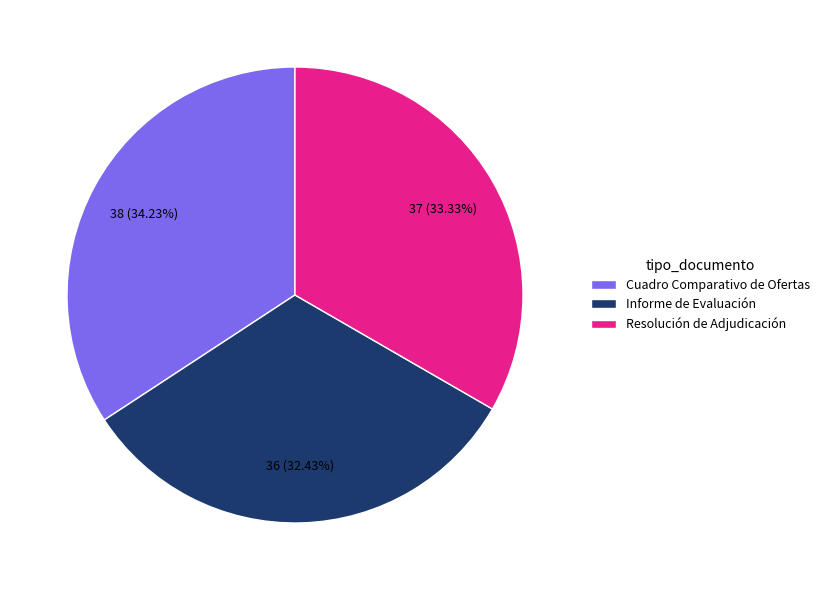

How much of the chart is everything except Resolución de Adjudicación?

66.7%